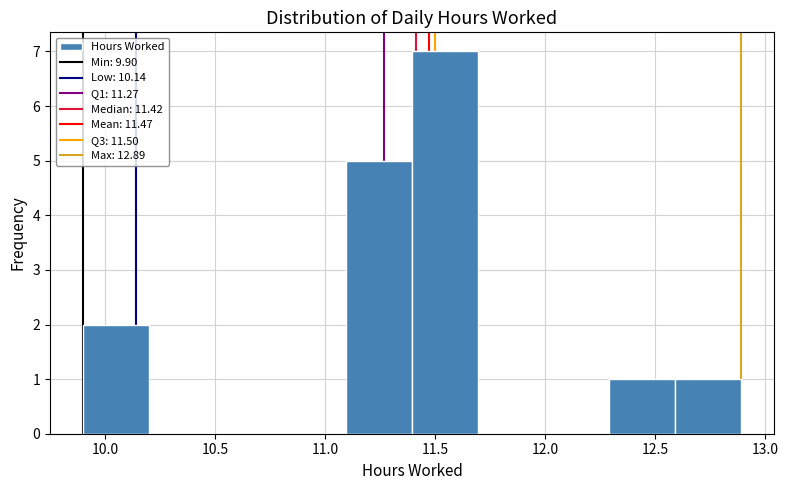

Reading left to right, transcribe this chart: for each bar, give the range it covers on the x-axis and its height. Neither the bar edges nor the heights are printed on the chart, so give them approximately, as read against the axes.

9.9 to 10.2: 2
10.2 to 10.5: 0
10.5 to 10.8: 0
10.8 to 11.1: 0
11.1 to 11.4: 5
11.4 to 11.7: 7
11.7 to 12.0: 0
12.0 to 12.3: 0
12.3 to 12.6: 1
12.6 to 12.9: 1